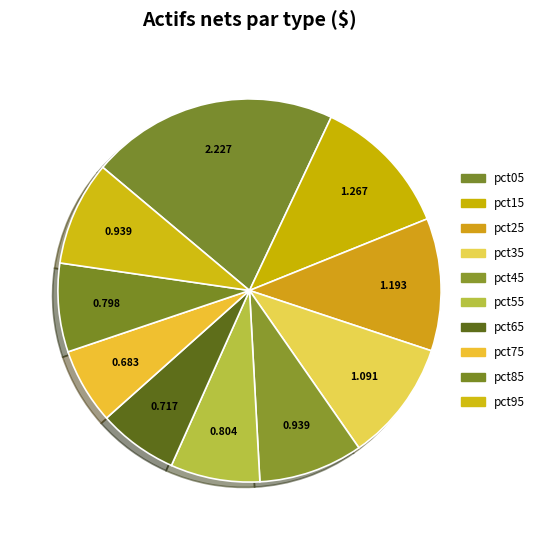

Does any single category account for the majority?

No